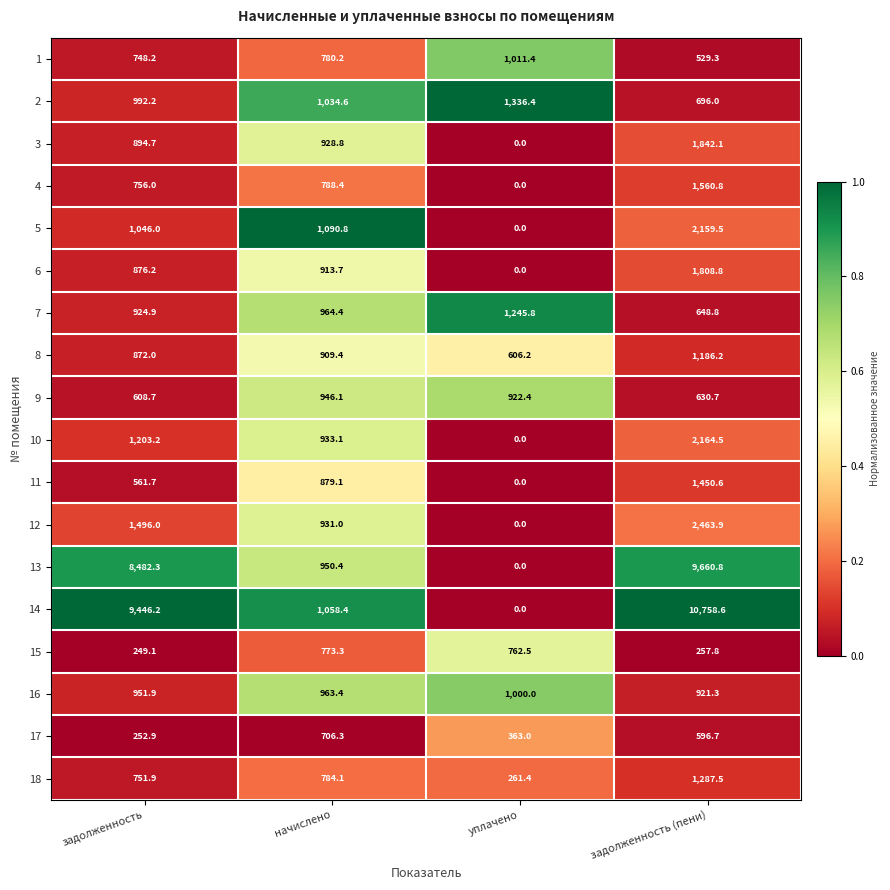

What is the average value of the 13 series?

4773.4